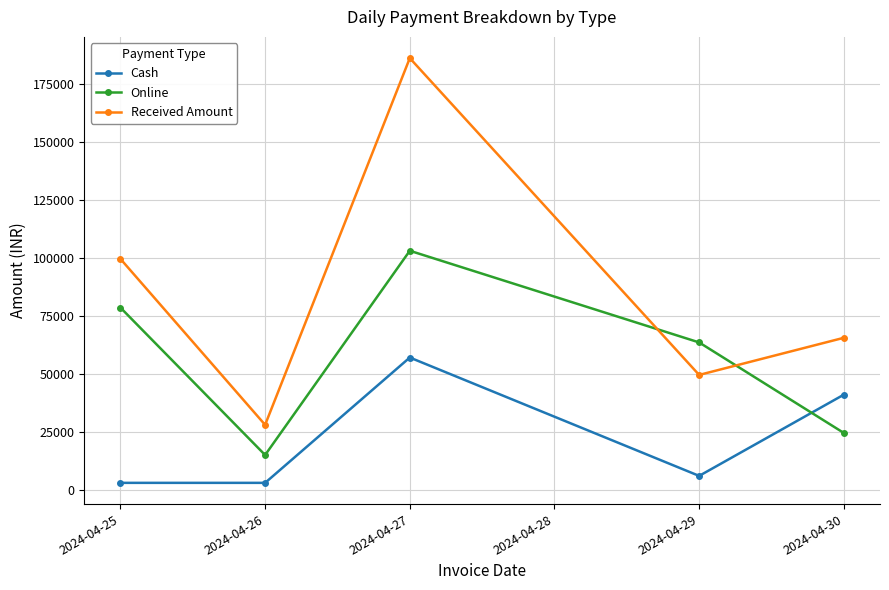

What is the difference between the highest and lowest values at 2024-04-25?

96500